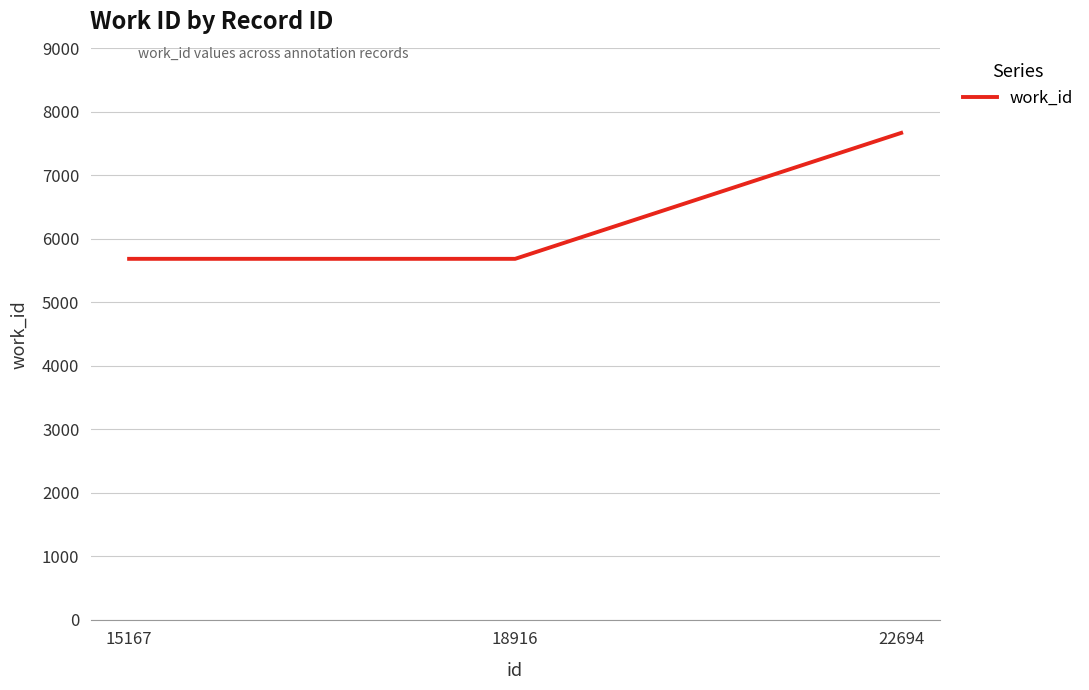

Which has a higher value, 18916 or 22694?

22694